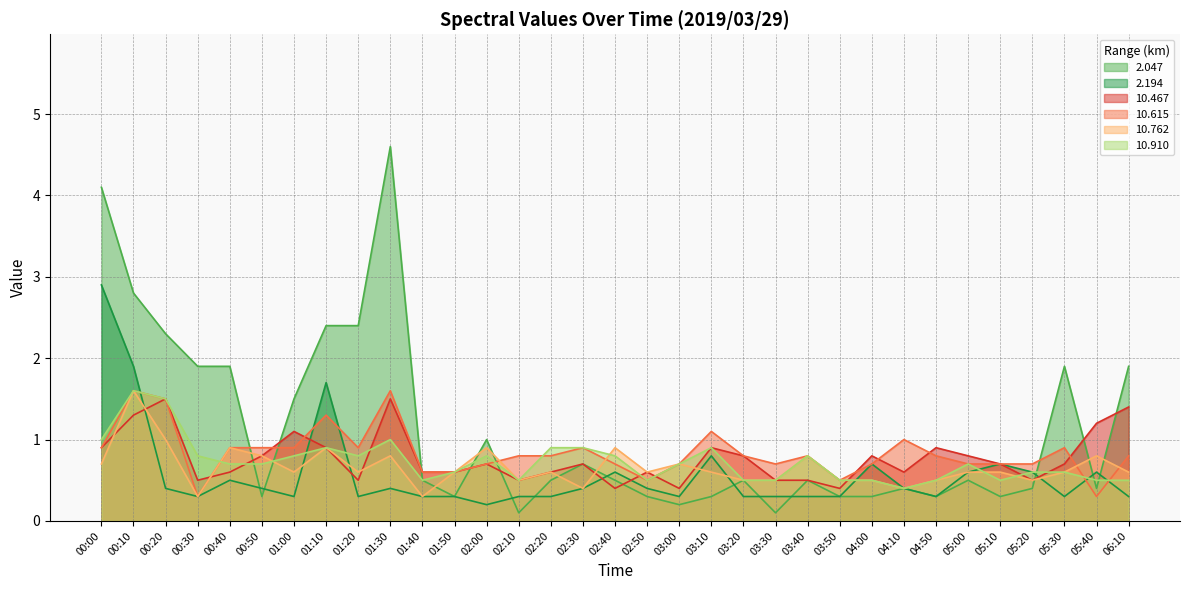

Reading left to right, list all the values displayed in this chart.

2.047: 00:00=4.1	00:10=2.8	00:20=2.3	00:30=1.9	00:40=1.9	00:50=0.3	01:00=1.5	01:10=2.4	01:20=2.4	01:30=4.6	01:40=0.5	01:50=0.3	02:00=1.0	02:10=0.1	02:20=0.5	02:30=0.7	02:40=0.5	02:50=0.3	03:00=0.2	03:10=0.3	03:20=0.5	03:30=0.1	03:40=0.5	03:50=0.3	04:00=0.3	04:10=0.4	04:50=0.3	05:00=0.5	05:10=0.3	05:20=0.4	05:30=1.9	05:40=0.4	06:10=1.9
2.194: 00:00=2.9	00:10=1.9	00:20=0.4	00:30=0.3	00:40=0.5	00:50=0.4	01:00=0.3	01:10=1.7	01:20=0.3	01:30=0.4	01:40=0.3	01:50=0.3	02:00=0.2	02:10=0.3	02:20=0.3	02:30=0.4	02:40=0.6	02:50=0.4	03:00=0.3	03:10=0.8	03:20=0.3	03:30=0.3	03:40=0.3	03:50=0.3	04:00=0.7	04:10=0.4	04:50=0.3	05:00=0.6	05:10=0.7	05:20=0.6	05:30=0.3	05:40=0.6	06:10=0.3
10.467: 00:00=0.9	00:10=1.3	00:20=1.5	00:30=0.5	00:40=0.6	00:50=0.8	01:00=1.1	01:10=0.9	01:20=0.5	01:30=1.5	01:40=0.6	01:50=0.6	02:00=0.7	02:10=0.5	02:20=0.6	02:30=0.7	02:40=0.4	02:50=0.6	03:00=0.4	03:10=0.9	03:20=0.8	03:30=0.5	03:40=0.5	03:50=0.4	04:00=0.8	04:10=0.6	04:50=0.9	05:00=0.8	05:10=0.7	05:20=0.5	05:30=0.7	05:40=1.2	06:10=1.4
10.615: 00:00=0.9	00:10=1.6	00:20=1.5	00:30=0.3	00:40=0.9	00:50=0.9	01:00=0.9	01:10=1.3	01:20=0.9	01:30=1.6	01:40=0.6	01:50=0.6	02:00=0.7	02:10=0.8	02:20=0.8	02:30=0.9	02:40=0.7	02:50=0.5	03:00=0.7	03:10=1.1	03:20=0.8	03:30=0.7	03:40=0.8	03:50=0.5	04:00=0.7	04:10=1.0	04:50=0.8	05:00=0.7	05:10=0.7	05:20=0.7	05:30=0.9	05:40=0.3	06:10=0.8
10.762: 00:00=0.7	00:10=1.6	00:20=1.0	00:30=0.3	00:40=0.9	00:50=0.8	01:00=0.6	01:10=0.9	01:20=0.6	01:30=0.8	01:40=0.3	01:50=0.6	02:00=0.9	02:10=0.5	02:20=0.6	02:30=0.4	02:40=0.9	02:50=0.6	03:00=0.7	03:10=0.6	03:20=0.5	03:30=0.5	03:40=0.8	03:50=0.5	04:00=0.5	04:10=0.4	04:50=0.5	05:00=0.6	05:10=0.6	05:20=0.5	05:30=0.6	05:40=0.8	06:10=0.6
10.910: 00:00=1.0	00:10=1.6	00:20=1.5	00:30=0.8	00:40=0.7	00:50=0.7	01:00=0.8	01:10=0.9	01:20=0.8	01:30=1.0	01:40=0.5	01:50=0.6	02:00=0.8	02:10=0.5	02:20=0.9	02:30=0.9	02:40=0.8	02:50=0.5	03:00=0.7	03:10=0.9	03:20=0.5	03:30=0.5	03:40=0.8	03:50=0.5	04:00=0.5	04:10=0.4	04:50=0.5	05:00=0.7	05:10=0.5	05:20=0.6	05:30=0.6	05:40=0.5	06:10=0.5